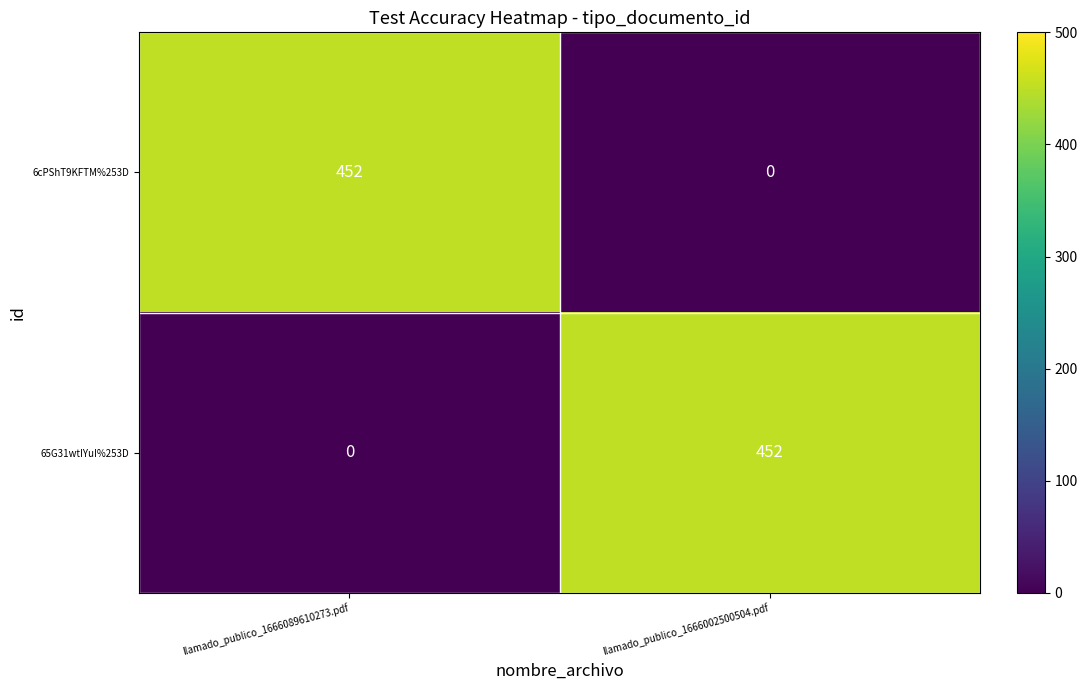

Which category has the lowest value in the 65G31wtIYuI%253D series?

llamado_publico_1666089610273.pdf